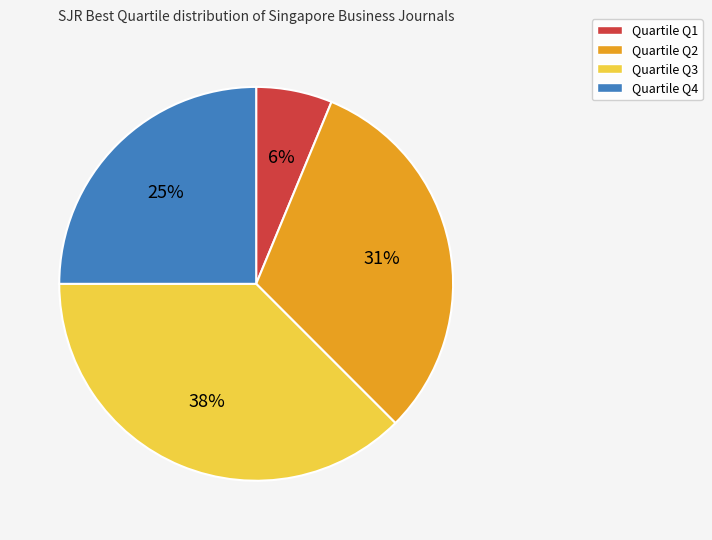

To the nearest percent, what is the average slice percentage?

25%